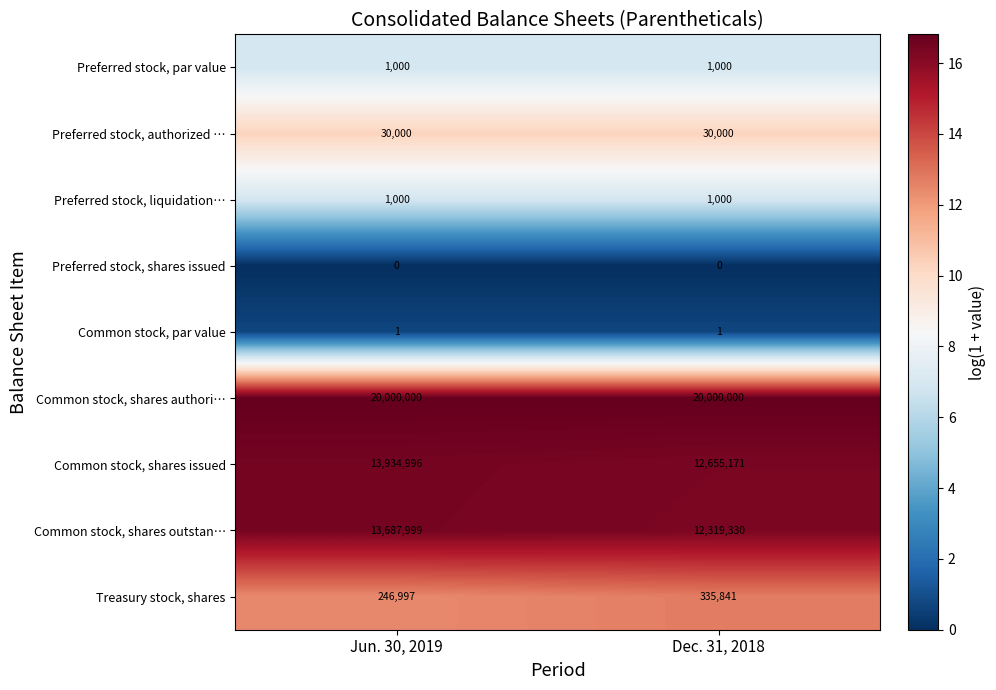

What is the sum of all Common stock, shares outstan… values?

26007329